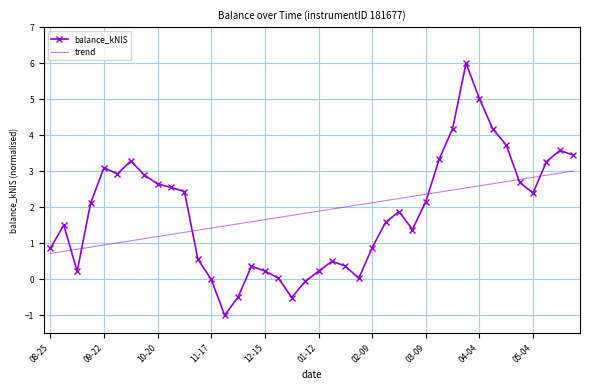

What is the difference between the maximum and minimum values in the trend series?

2.3